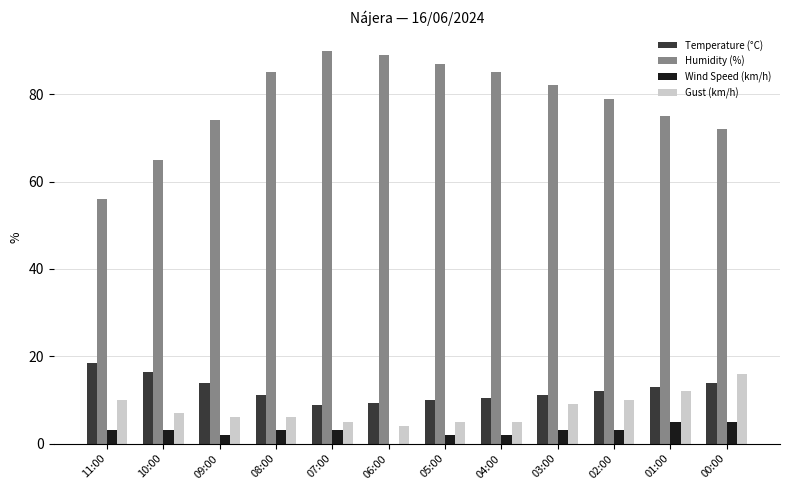

Between 11:00 and 00:00, which series saw the biggest shift?

Humidity (%)